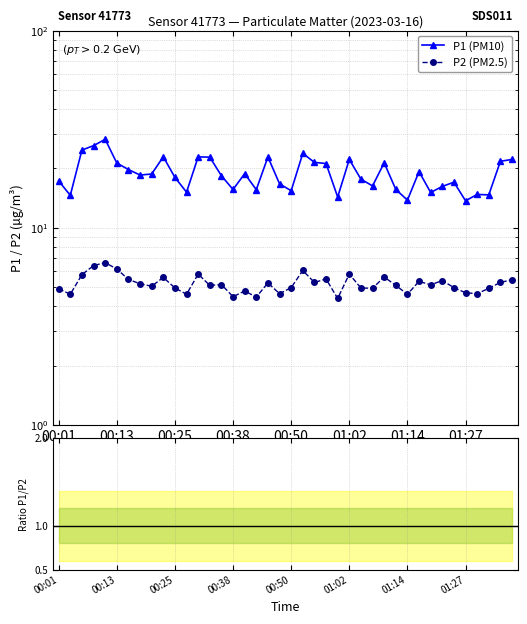

Rank the series by their maximum value, from lowest to highest.

P1/P2 ratio, P2 (PM2.5), P1 (PM10)